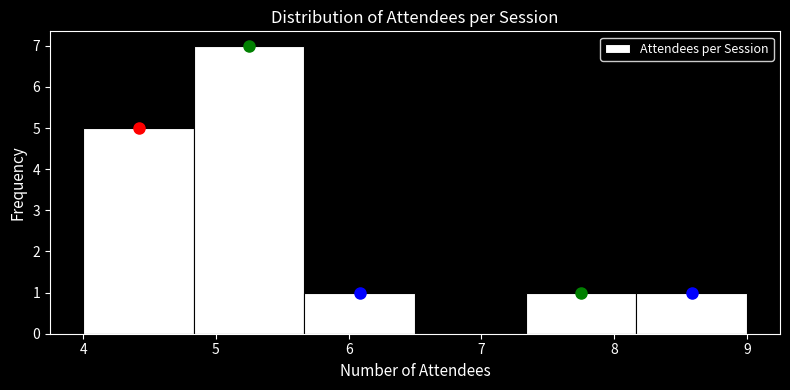

Which range on the x-axis has the tallest bar?

4.8 to 5.7